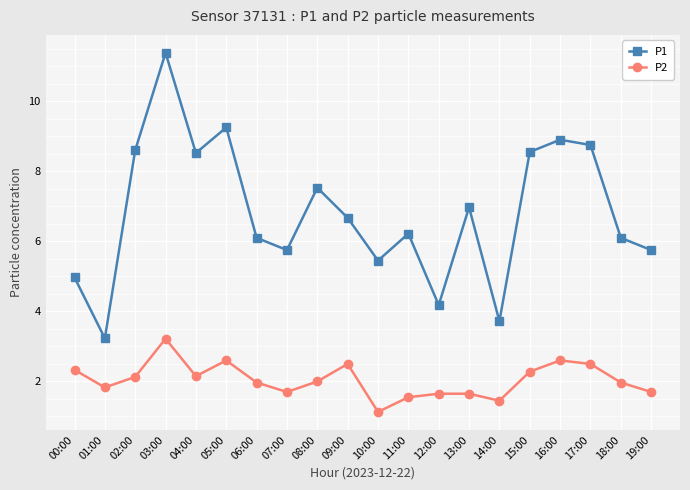

What is the label of the 9th point from the left?

08:00